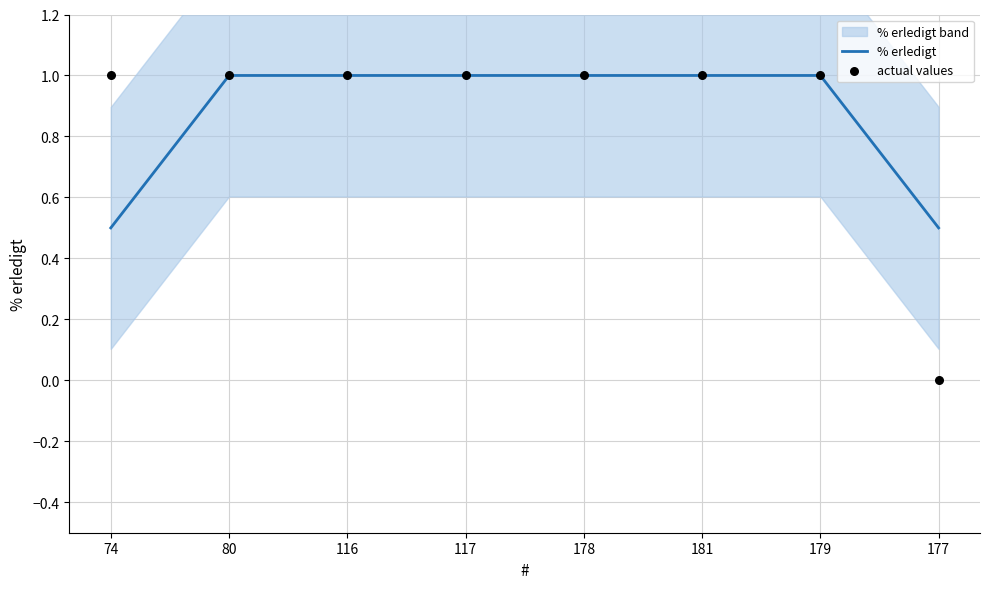

Which series has the largest Y range (max minus min)?

actual values